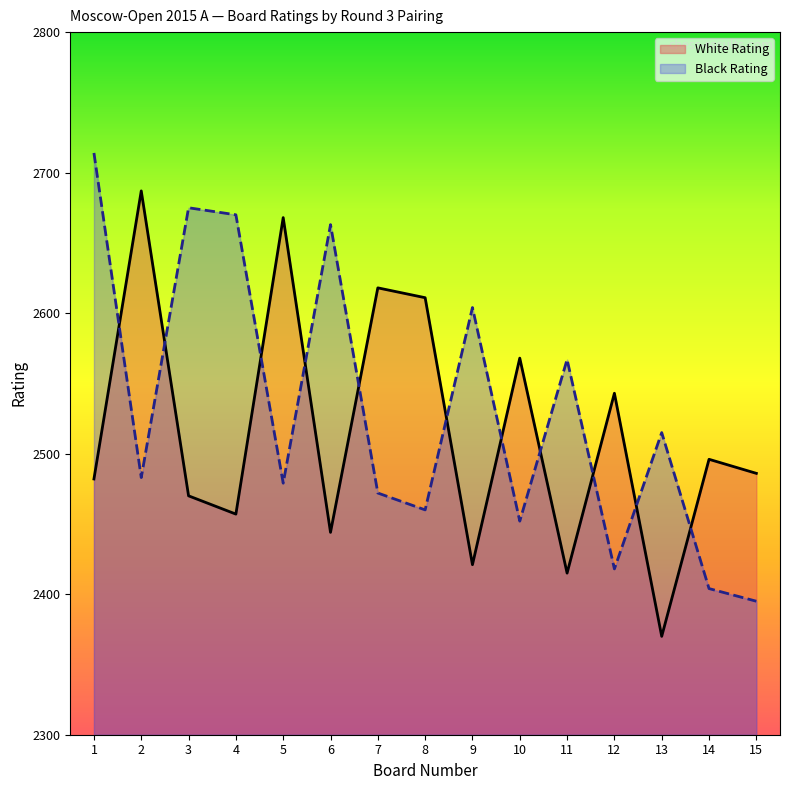

After their last crossing, which series has the higher values: Black Rating or White Rating?

White Rating